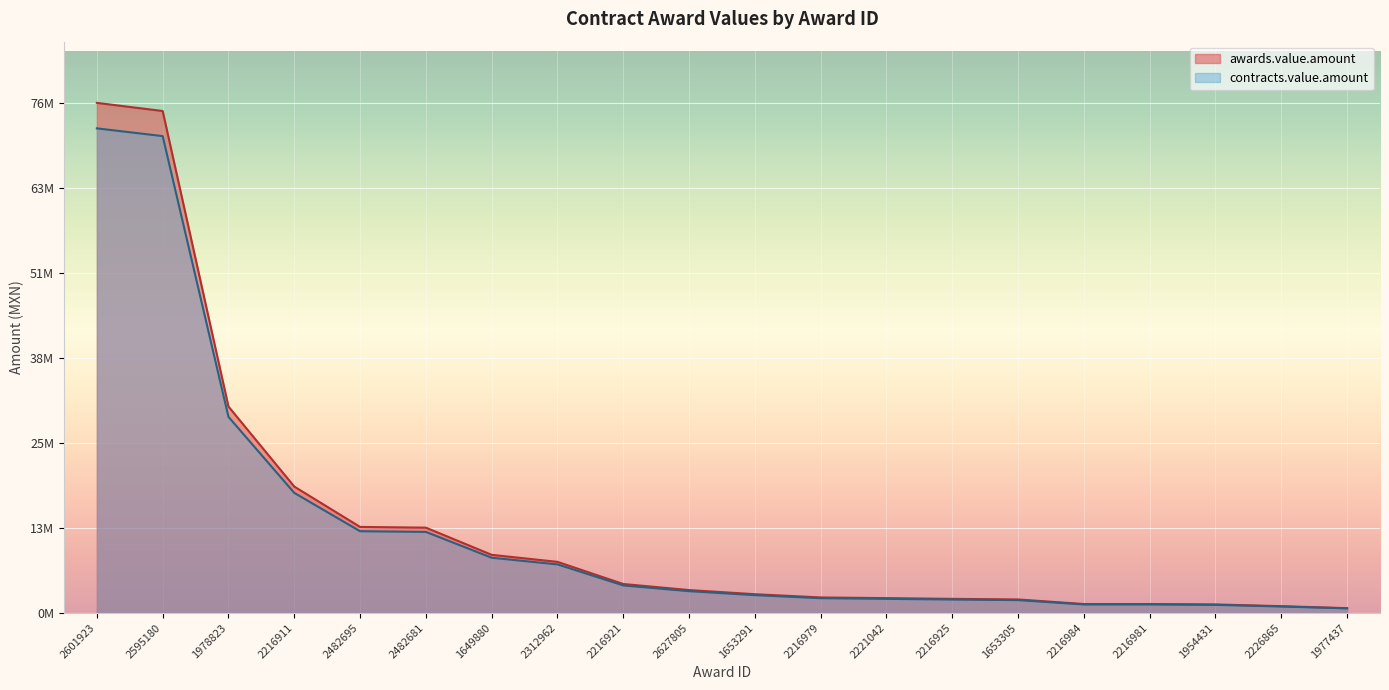

How many values in the awards.value.amount series exceed 3400000?

9